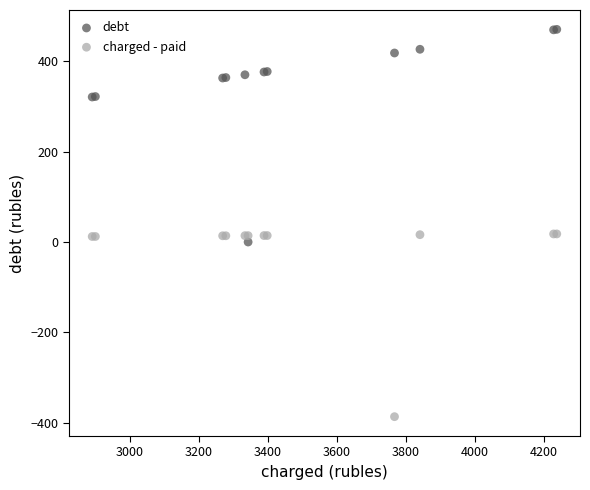

Which series has the widest spread of Y values?

debt